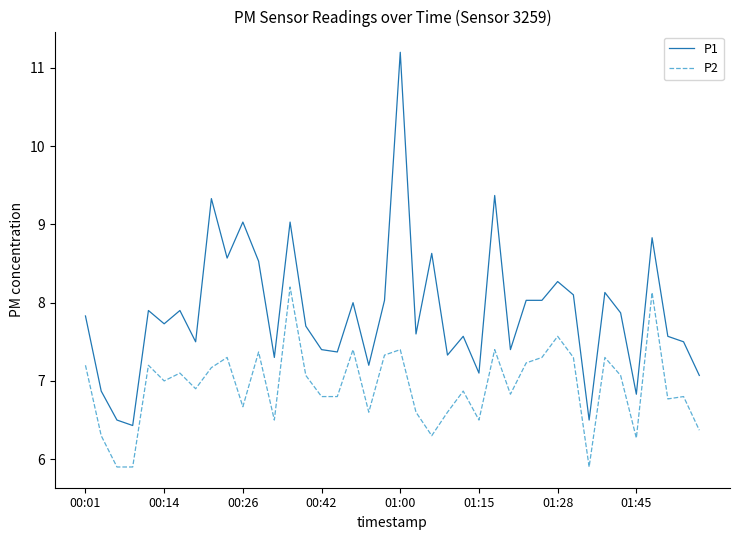

Which series has the largest total across all categories?

P1